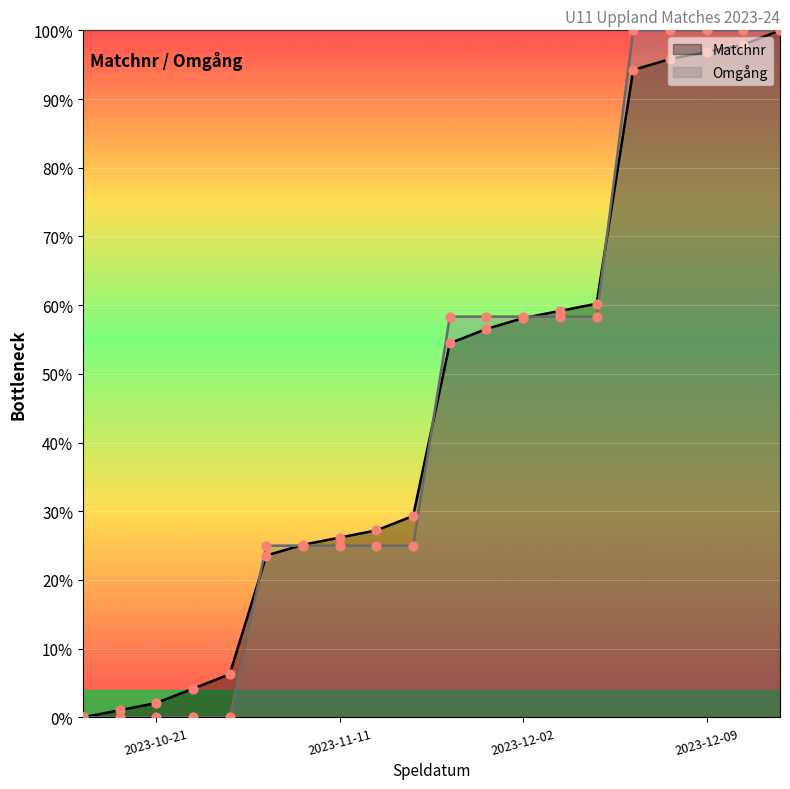

Which series has the largest total across all categories?

Matchnr